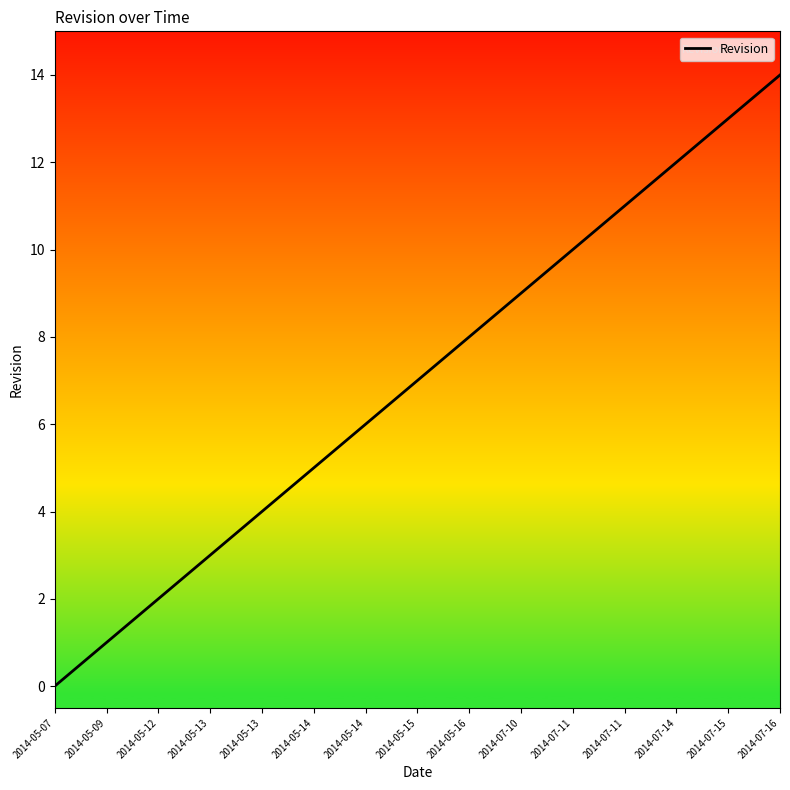

Reading left to right, list all the values displayed in this chart.

0	1	2	3	4	5	6	7	8	9	10	11	12	13	14